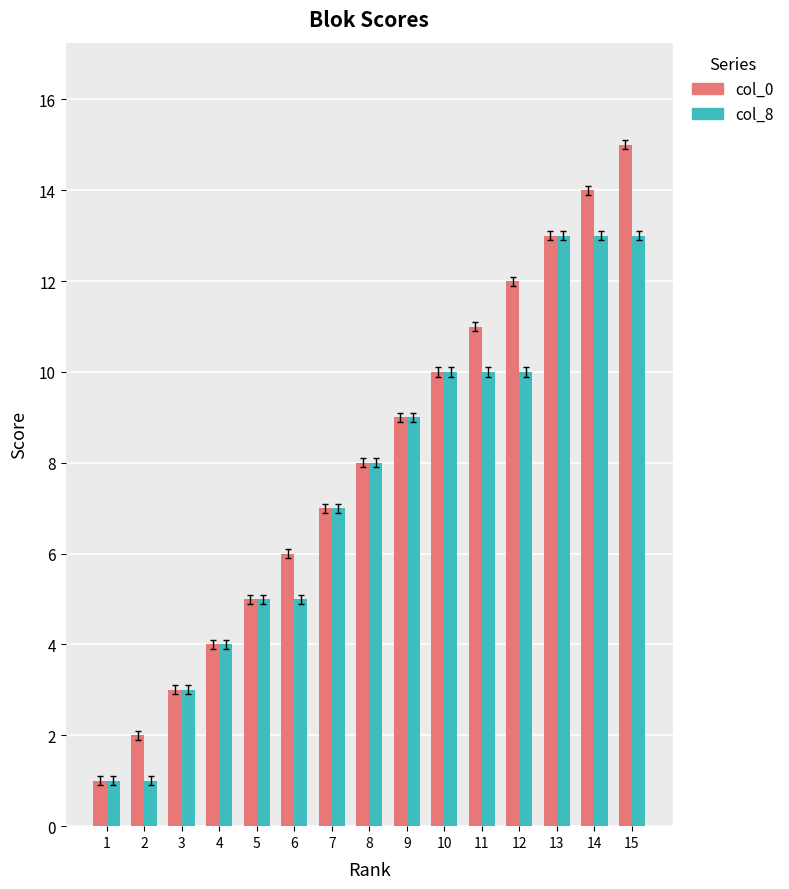

Rank the series at 12 from highest to lowest value.

col_0, col_8